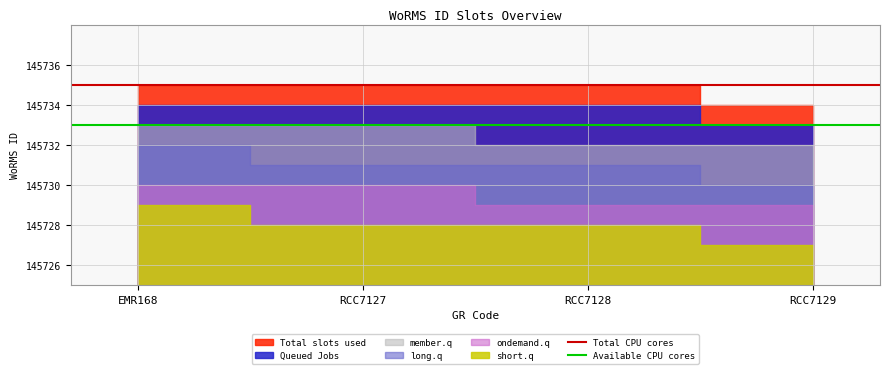

Which label corresponds to the smallest value in the chart?

EMR168